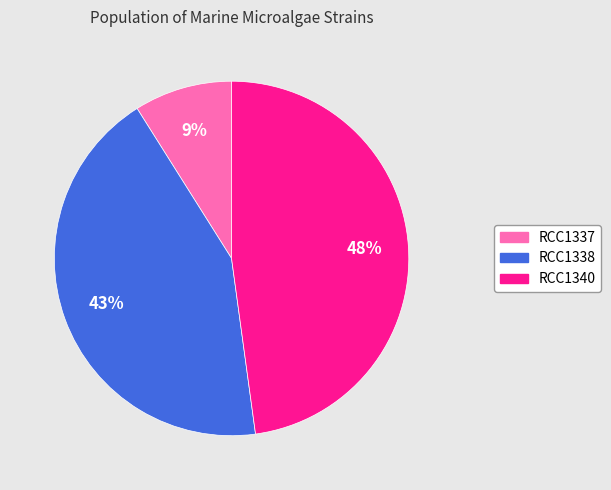

What is the ratio of the value at RCC1337 to the value at RCC1338?

0.2